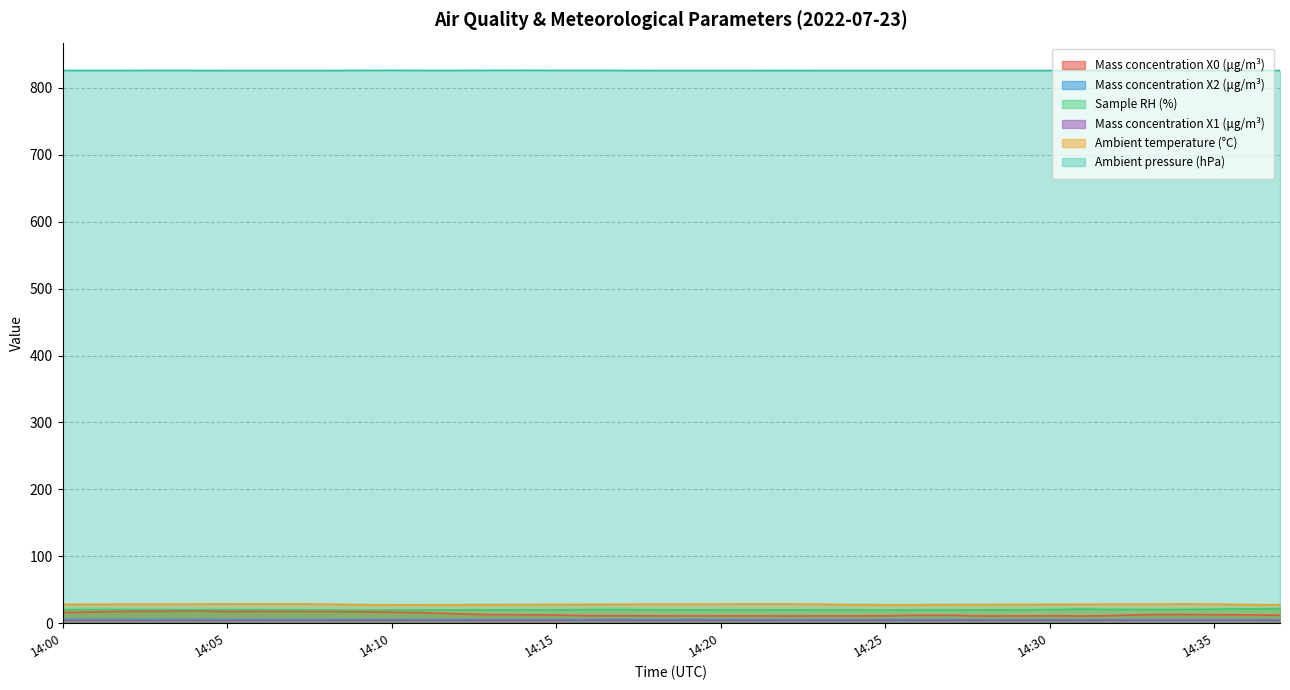

Between 14:09 and 14:17, which series saw the biggest shift?

Mass concentration X0 (μg/m³)